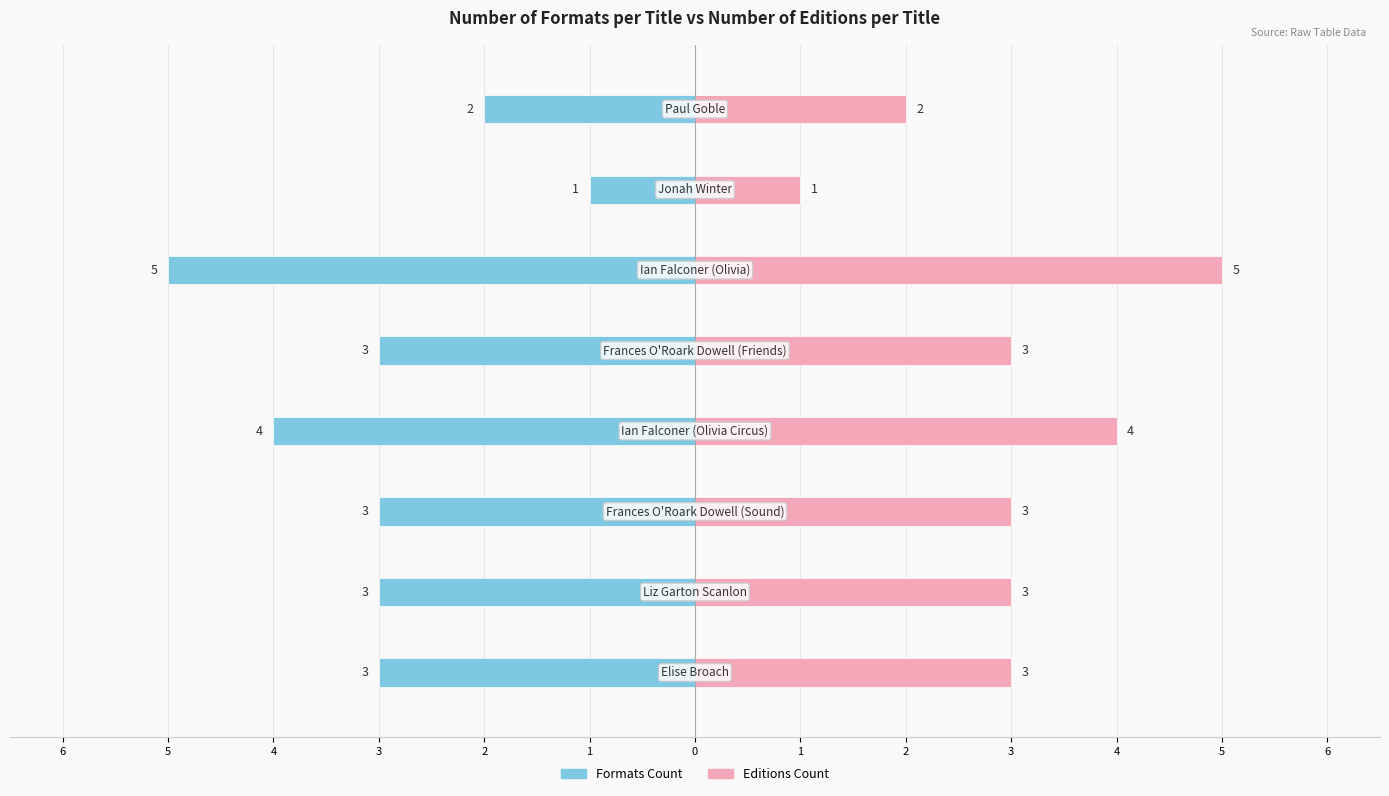

How many bars are there in total?

16